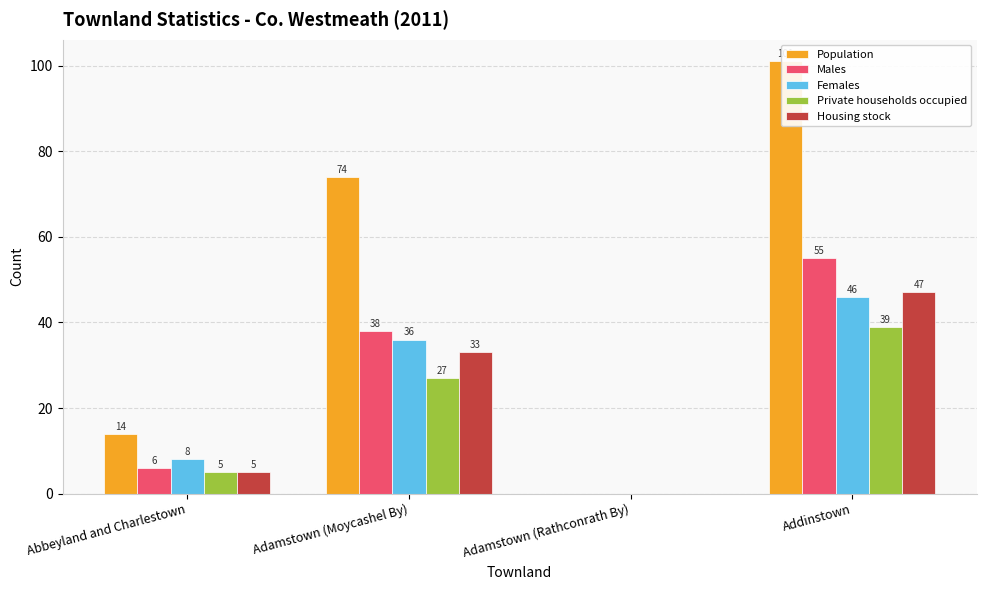

Reading left to right, extract all data points from this chart.

Population: Abbeyland and Charlestown=14	Adamstown (Moycashel By)=74	Adamstown (Rathconrath By)=0	Addinstown=101
Males: Abbeyland and Charlestown=6	Adamstown (Moycashel By)=38	Adamstown (Rathconrath By)=0	Addinstown=55
Females: Abbeyland and Charlestown=8	Adamstown (Moycashel By)=36	Adamstown (Rathconrath By)=0	Addinstown=46
Private households occupied: Abbeyland and Charlestown=5	Adamstown (Moycashel By)=27	Adamstown (Rathconrath By)=0	Addinstown=39
Housing stock: Abbeyland and Charlestown=5	Adamstown (Moycashel By)=33	Adamstown (Rathconrath By)=0	Addinstown=47